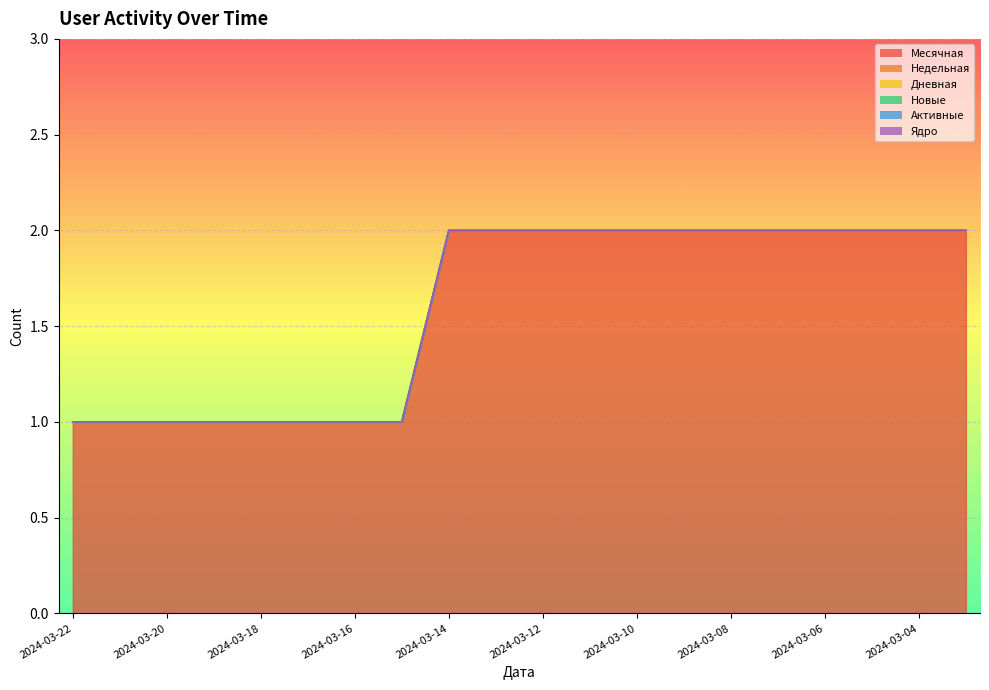

Where is Активные nearest to the value 0?

2024-03-22